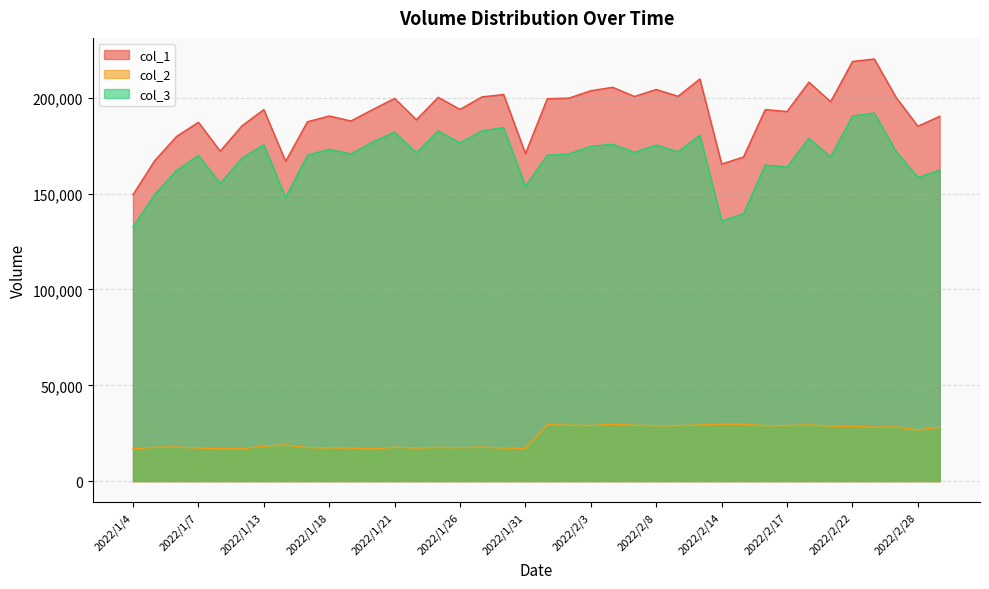

Does the chart have visible grid lines?

Yes